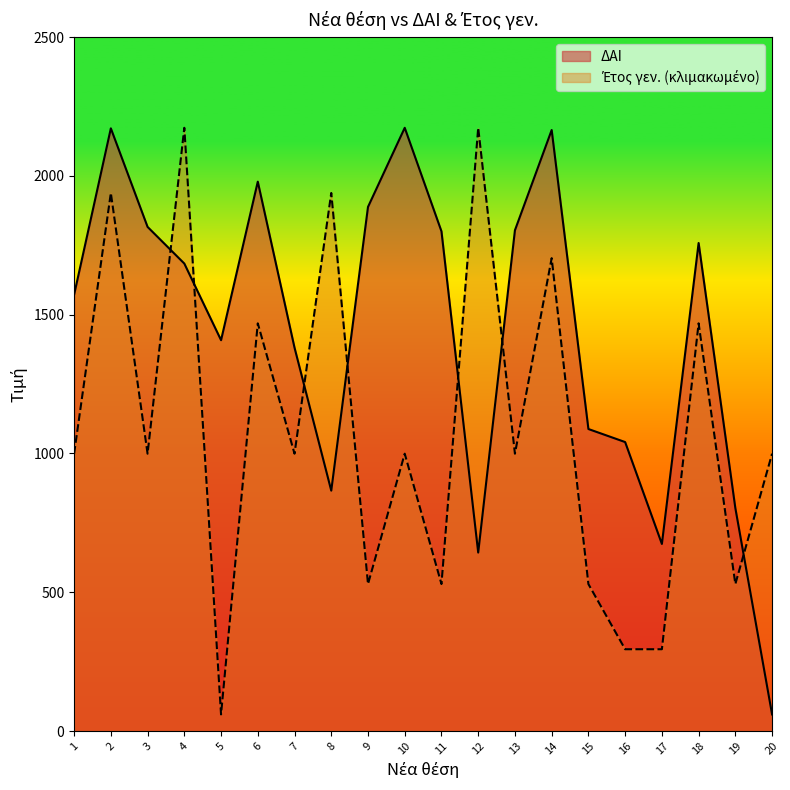

At which label does Έτος γεν. first exceed 999?

1